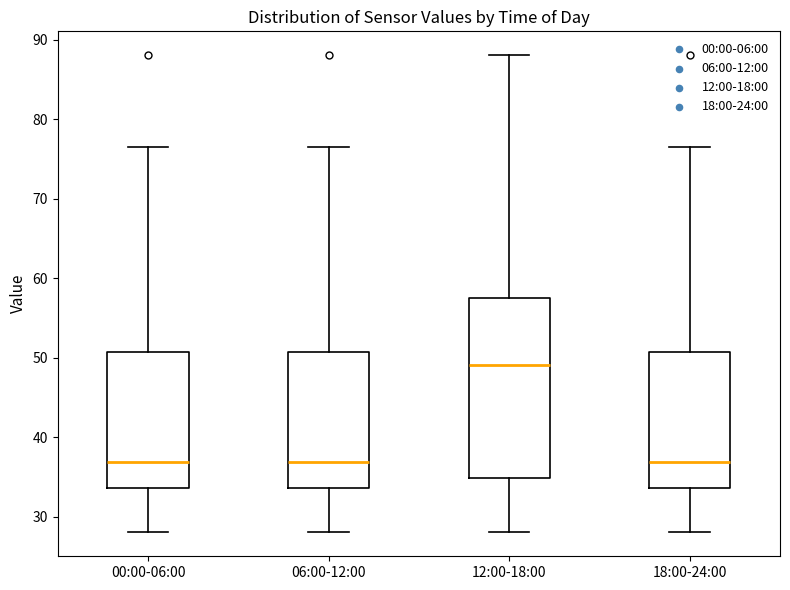

Reading left to right, read every box against the y-axis: the position of its median line, the range the box covers, and the ends of its whiskers. The values are not printed on the chart, so give them approximately, as read against the axis.

00:00-06:00: median 37, box 34 to 51, whiskers 28 to 76
06:00-12:00: median 37, box 34 to 51, whiskers 28 to 76
12:00-18:00: median 49, box 35 to 57, whiskers 28 to 88
18:00-24:00: median 37, box 34 to 51, whiskers 28 to 76